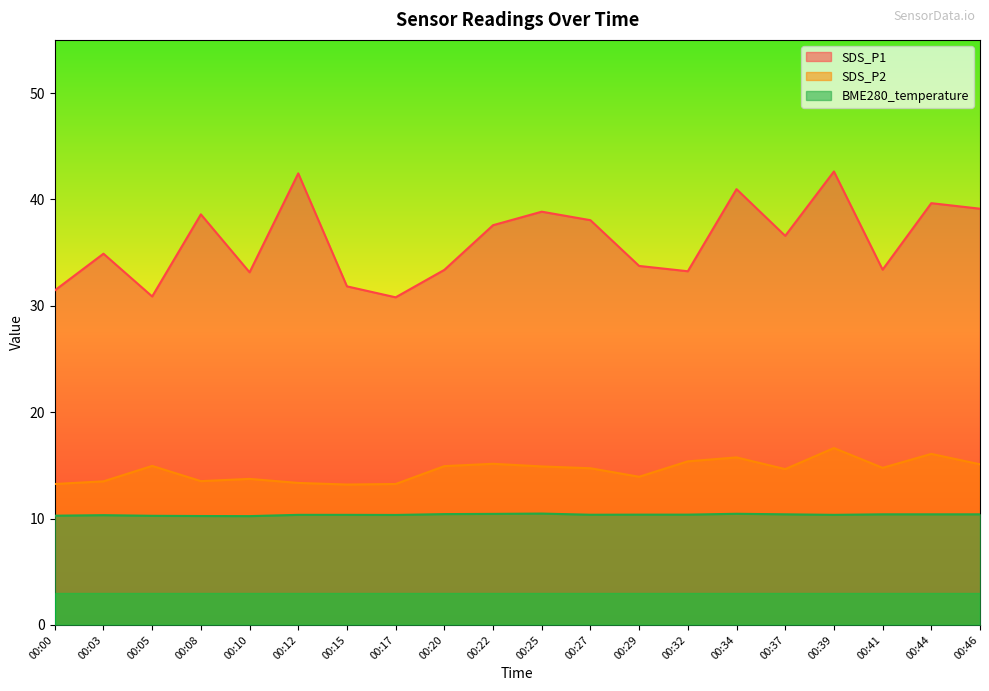

List the labels in order of BME280_temperature value, largest first.

00:25, 00:34, 00:22, 00:20, 00:37, 00:41, 00:44, 00:46, 00:29, 00:32, 00:27, 00:12, 00:15, 00:39, 00:17, 00:03, 00:00, 00:05, 00:08, 00:10